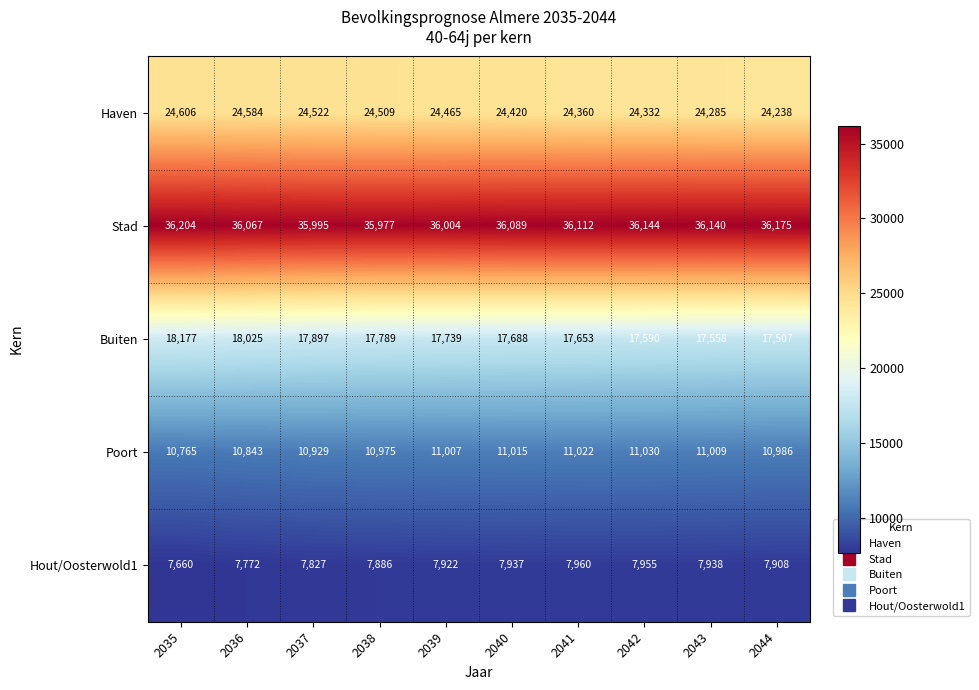

Where is Poort nearest to the value 10897?

2037